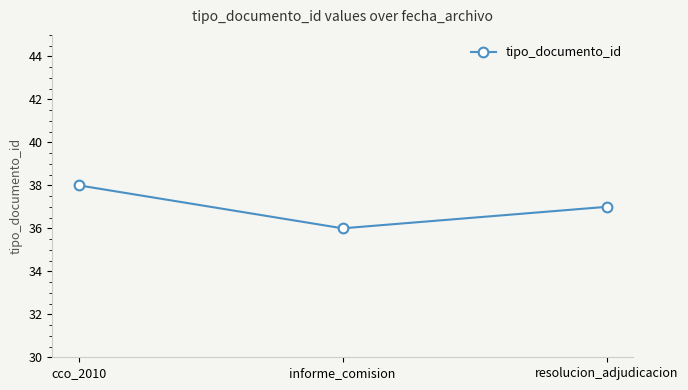

Reading left to right, transcribe all the data shown in this chart.

cco_2010=38	informe_comision=36	resolucion_adjudicacion=37